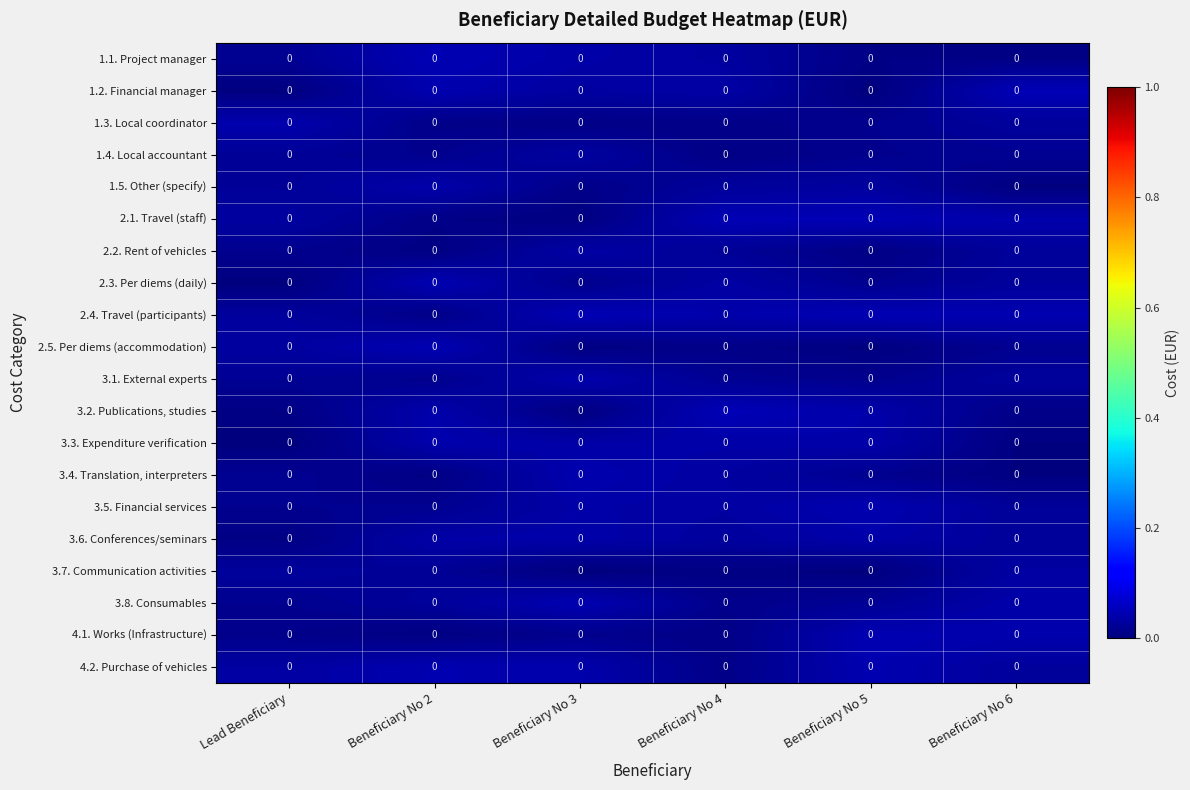

Reading right to left, what are all the values shown in this chart?

1.1. Project manager: Beneficiary No 6=0.0	Beneficiary No 5=0.0	Beneficiary No 4=0.0	Beneficiary No 3=0.0	Beneficiary No 2=0.0	Lead Beneficiary=0.0
1.2. Financial manager: Beneficiary No 6=0.0	Beneficiary No 5=0.0	Beneficiary No 4=0.0	Beneficiary No 3=0.0	Beneficiary No 2=0.0	Lead Beneficiary=0.0
1.3. Local coordinator: Beneficiary No 6=0.0	Beneficiary No 5=0.0	Beneficiary No 4=0.0	Beneficiary No 3=0.0	Beneficiary No 2=0.0	Lead Beneficiary=0.0
1.4. Local accountant: Beneficiary No 6=0.0	Beneficiary No 5=0.0	Beneficiary No 4=0.0	Beneficiary No 3=0.0	Beneficiary No 2=0.0	Lead Beneficiary=0.0
1.5. Other (specify): Beneficiary No 6=0.0	Beneficiary No 5=0.0	Beneficiary No 4=0.0	Beneficiary No 3=0.0	Beneficiary No 2=0.0	Lead Beneficiary=0.0
2.1. Travel (staff): Beneficiary No 6=0.0	Beneficiary No 5=0.0	Beneficiary No 4=0.0	Beneficiary No 3=0.0	Beneficiary No 2=0.0	Lead Beneficiary=0.0
2.2. Rent of vehicles: Beneficiary No 6=0.0	Beneficiary No 5=0.0	Beneficiary No 4=0.0	Beneficiary No 3=0.0	Beneficiary No 2=0.0	Lead Beneficiary=0.0
2.3. Per diems (daily): Beneficiary No 6=0.0	Beneficiary No 5=0.0	Beneficiary No 4=0.0	Beneficiary No 3=0.0	Beneficiary No 2=0.0	Lead Beneficiary=0.0
2.4. Travel (participants): Beneficiary No 6=0.0	Beneficiary No 5=0.0	Beneficiary No 4=0.0	Beneficiary No 3=0.0	Beneficiary No 2=0.0	Lead Beneficiary=0.0
2.5. Per diems (accommodation): Beneficiary No 6=0.0	Beneficiary No 5=0.0	Beneficiary No 4=0.0	Beneficiary No 3=0.0	Beneficiary No 2=0.0	Lead Beneficiary=0.0
3.1. External experts: Beneficiary No 6=0.0	Beneficiary No 5=0.0	Beneficiary No 4=0.0	Beneficiary No 3=0.0	Beneficiary No 2=0.0	Lead Beneficiary=0.0
3.2. Publications, studies: Beneficiary No 6=0.0	Beneficiary No 5=0.0	Beneficiary No 4=0.0	Beneficiary No 3=0.0	Beneficiary No 2=0.0	Lead Beneficiary=0.0
3.3. Expenditure verification: Beneficiary No 6=0.0	Beneficiary No 5=0.0	Beneficiary No 4=0.0	Beneficiary No 3=0.0	Beneficiary No 2=0.0	Lead Beneficiary=0.0
3.4. Translation, interpreters: Beneficiary No 6=0.0	Beneficiary No 5=0.0	Beneficiary No 4=0.0	Beneficiary No 3=0.0	Beneficiary No 2=0.0	Lead Beneficiary=0.0
3.5. Financial services: Beneficiary No 6=0.0	Beneficiary No 5=0.0	Beneficiary No 4=0.0	Beneficiary No 3=0.0	Beneficiary No 2=0.0	Lead Beneficiary=0.0
3.6. Conferences/seminars: Beneficiary No 6=0.0	Beneficiary No 5=0.0	Beneficiary No 4=0.0	Beneficiary No 3=0.0	Beneficiary No 2=0.0	Lead Beneficiary=0.0
3.7. Communication activities: Beneficiary No 6=0.0	Beneficiary No 5=0.0	Beneficiary No 4=0.0	Beneficiary No 3=0.0	Beneficiary No 2=0.0	Lead Beneficiary=0.0
3.8. Consumables: Beneficiary No 6=0.0	Beneficiary No 5=0.0	Beneficiary No 4=0.0	Beneficiary No 3=0.0	Beneficiary No 2=0.0	Lead Beneficiary=0.0
4.1. Works (Infrastructure): Beneficiary No 6=0.0	Beneficiary No 5=0.0	Beneficiary No 4=0.0	Beneficiary No 3=0.0	Beneficiary No 2=0.0	Lead Beneficiary=0.0
4.2. Purchase of vehicles: Beneficiary No 6=0.0	Beneficiary No 5=0.0	Beneficiary No 4=0.0	Beneficiary No 3=0.0	Beneficiary No 2=0.0	Lead Beneficiary=0.0